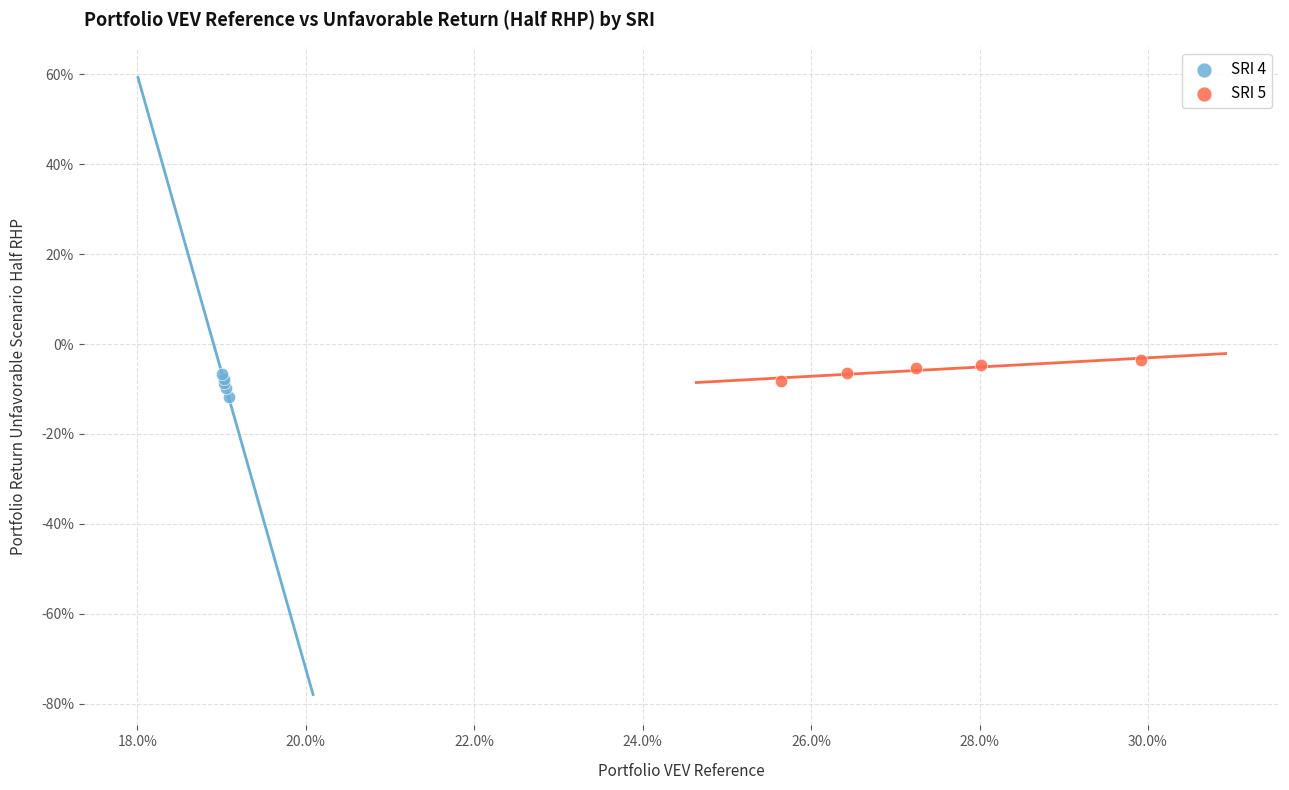

Which series contains the lowest Y value?

SRI 4